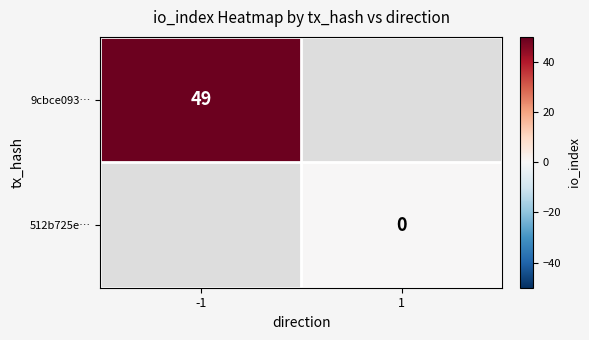

Is the value of 9cbce093… at -1 greater than the value of 512b725e… at 1?

Yes